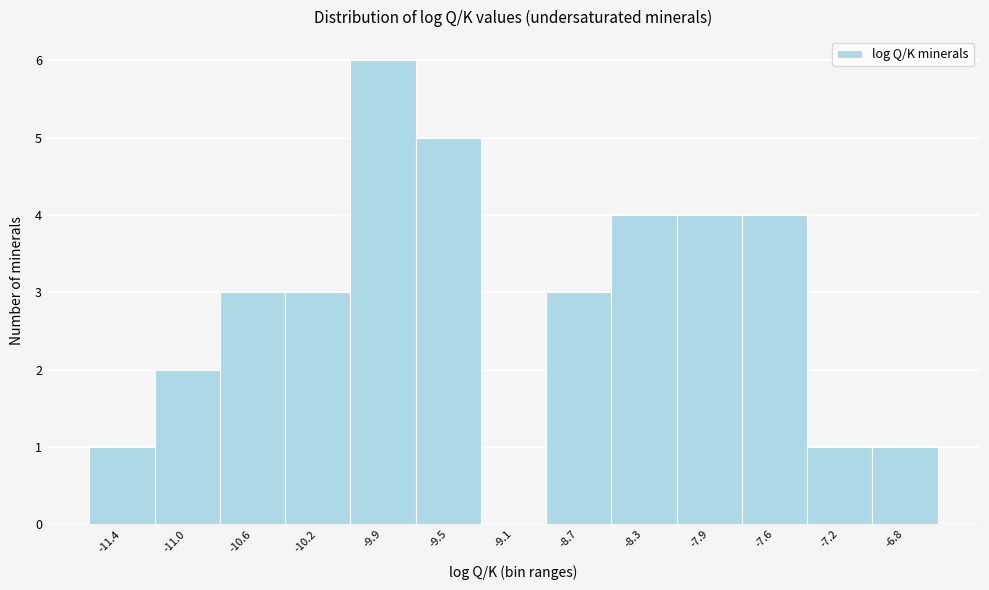

Reading left to right, list every bar in this chart as the range it spans on the x-axis followed by its height. Neither the bar edges nor the heights are printed on the chart, so give them approximately, as read against the axes.

-11.60 to -11.20: 1
-11.20 to -10.80: 2
-10.80 to -10.45: 3
-10.45 to -10.05: 3
-10.05 to -9.65: 6
-9.65 to -9.30: 5
-9.30 to -8.90: 0
-8.90 to -8.50: 3
-8.50 to -8.15: 4
-8.15 to -7.75: 4
-7.75 to -7.35: 4
-7.35 to -7.00: 1
-7.00 to -6.60: 1